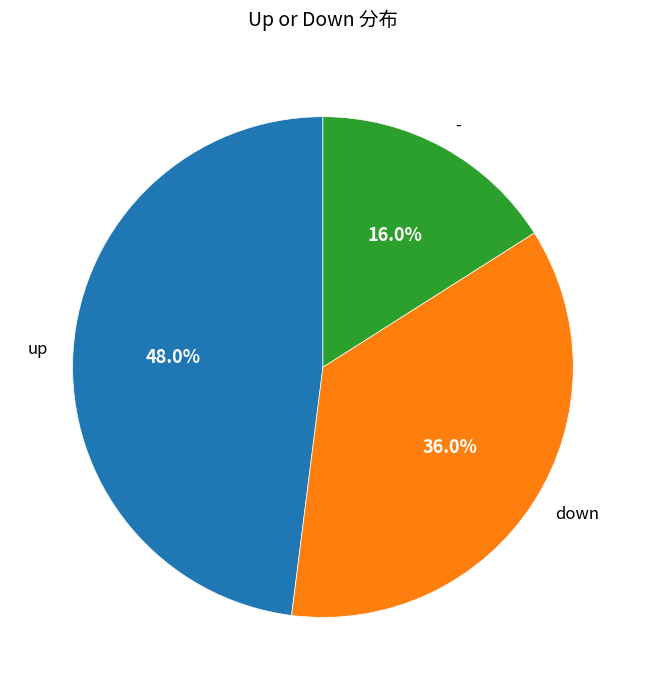

Rank the categories by value from lowest to highest.

-, down, up